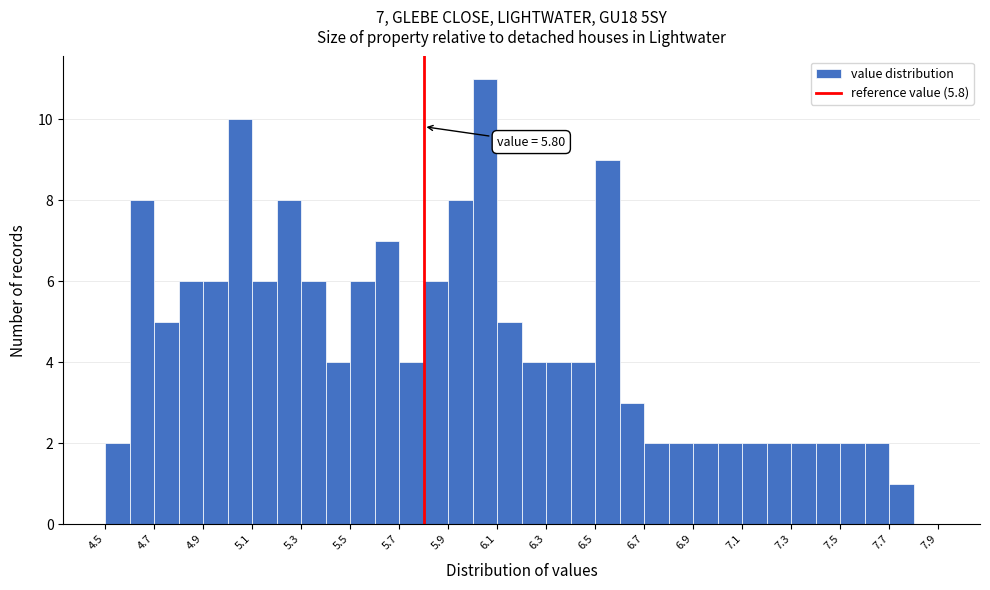

Over which range of the x-axis is the bar tallest?

6.0 to 6.1